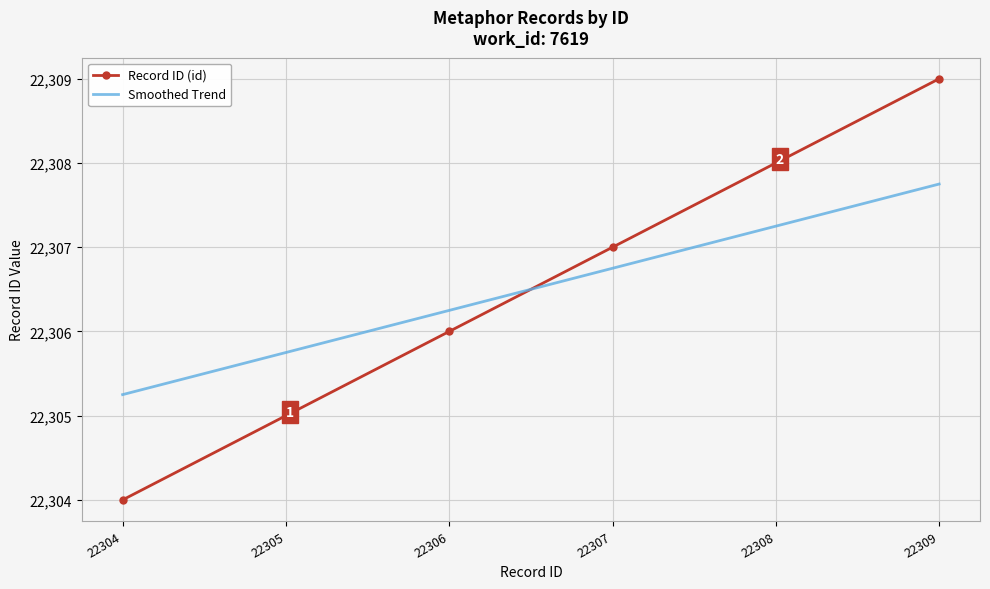

Is the value of Smoothed Trend at 22304 greater than the value of Record ID (id) at 22306?

No